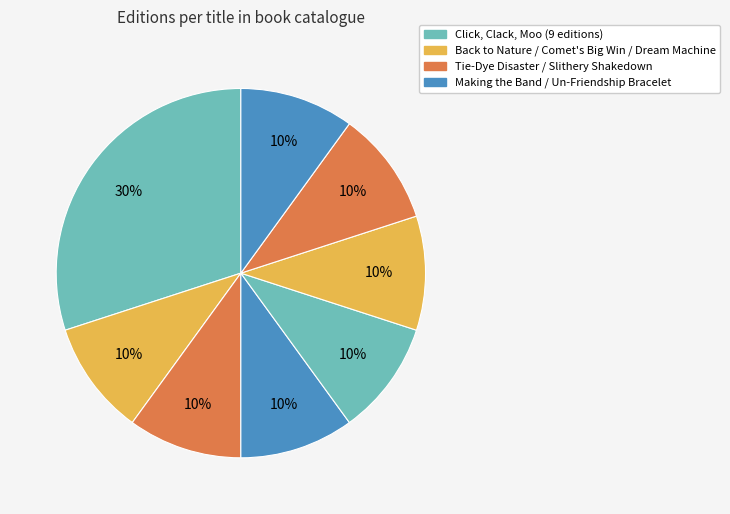

Is there any slice that represents more than half of the pie?

No